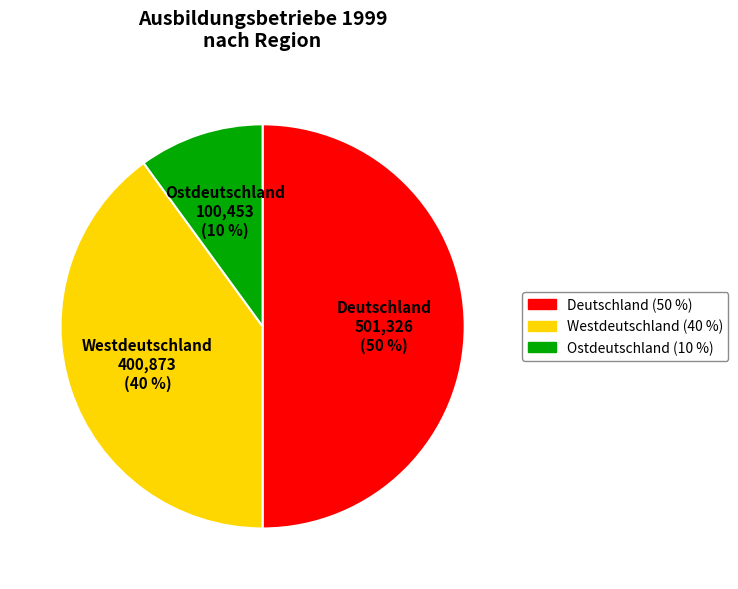

To the nearest percent, what is the average slice percentage?

33%